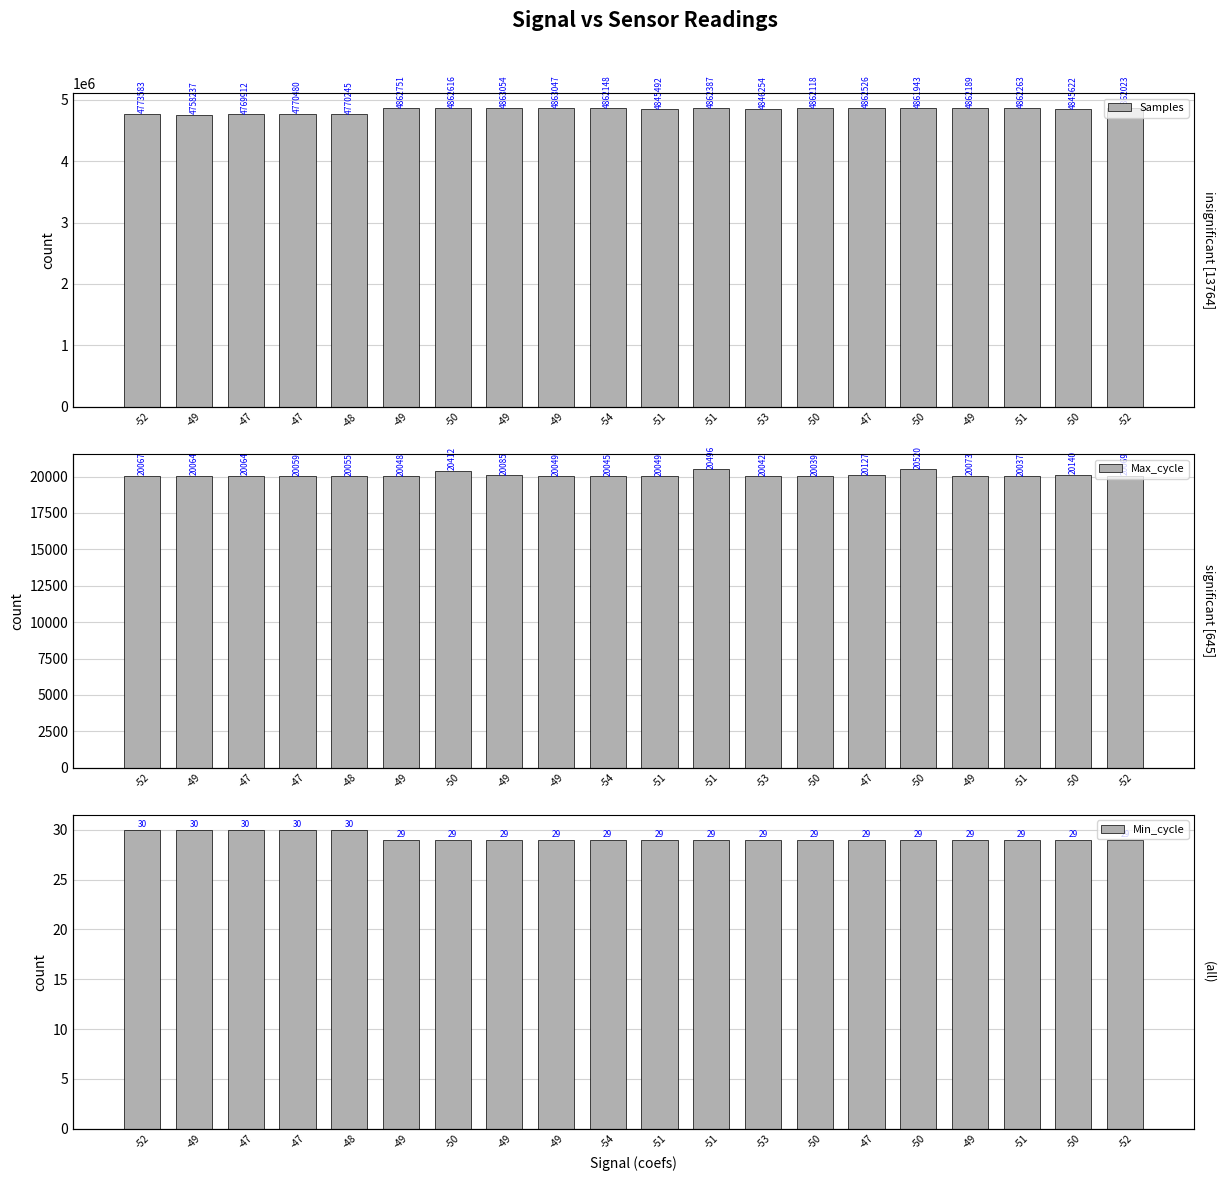

Reading left to right, extract all data points from this chart.

Samples: 4773583	4758237	4769912	4770480	4770245	4862751	4862616	4863054	4863047	4862148	4845492	4862387	4846254	4862118	4862526	4861943	4862189	4862263	4845622	4862023
Max_cycle: 20067	20064	20064	20059	20055	20048	20412	20085	20049	20045	20049	20496	20042	20039	20127	20520	20073	20037	20140	20069
Min_cycle: 30	30	30	30	30	29	29	29	29	29	29	29	29	29	29	29	29	29	29	29